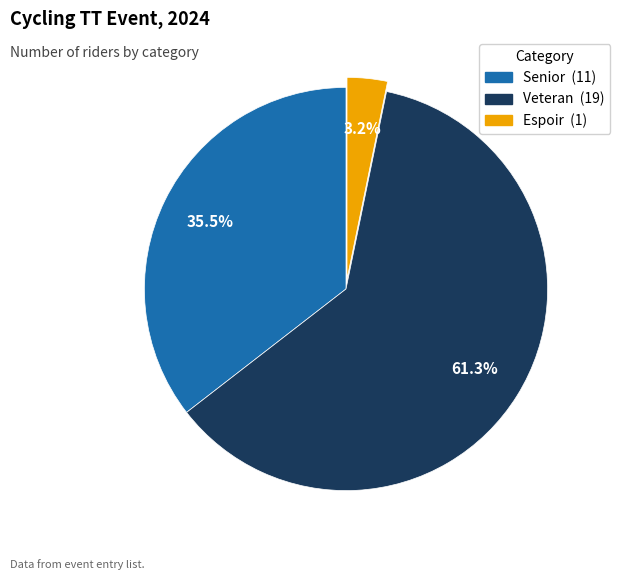

Combined, what portion of the pie is Senior and Veteran?

96.8%